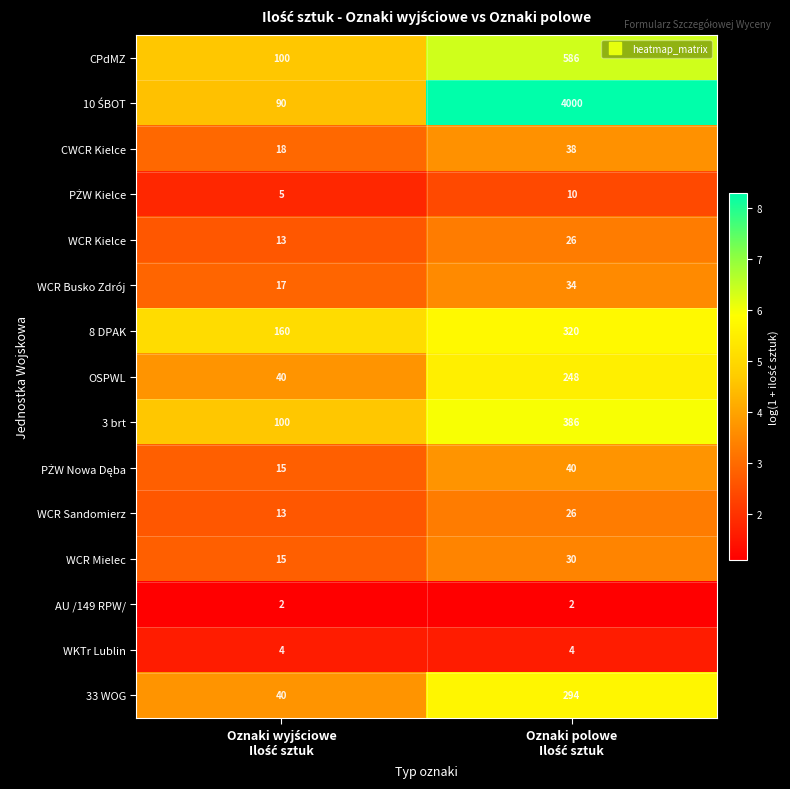

What is the minimum value shown in the chart?

2